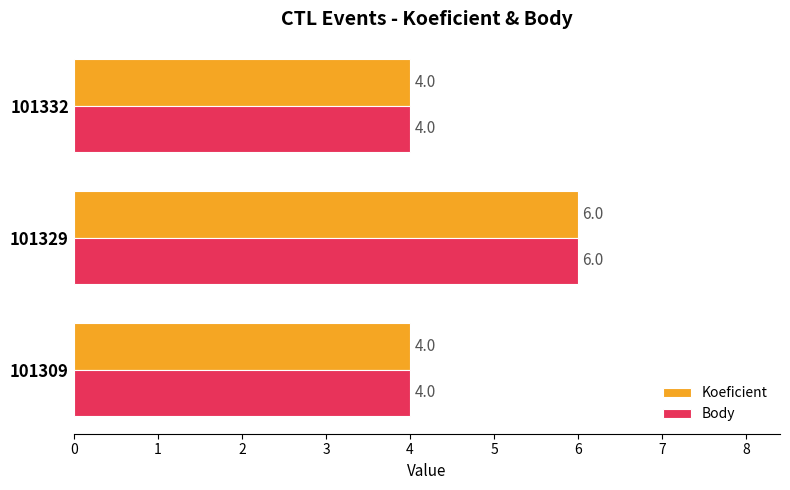

At which category is the sum across all series the highest?

101329